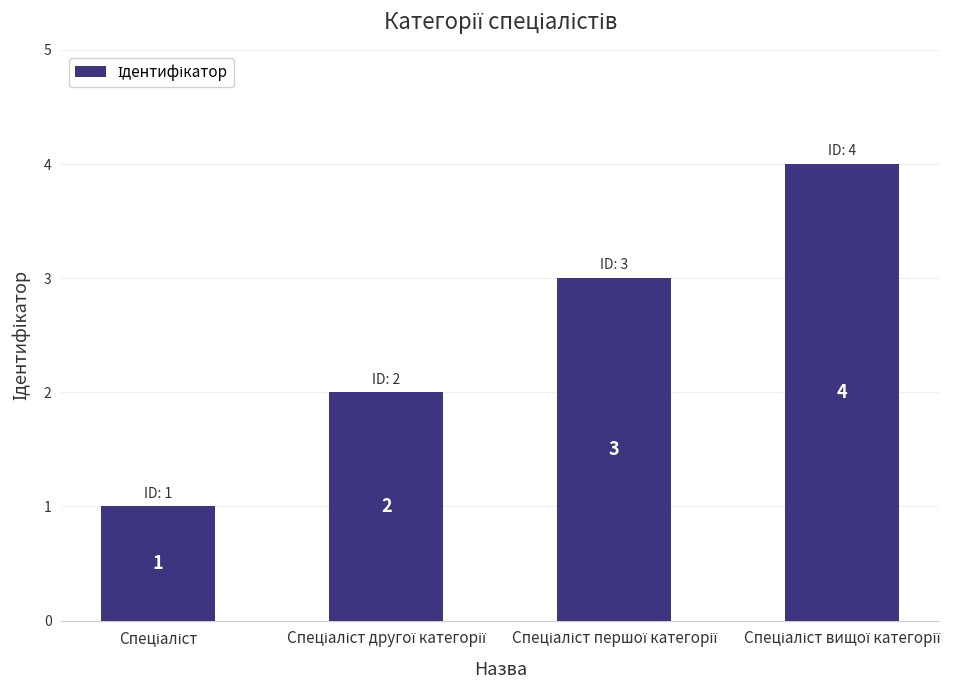

What is the maximum value shown in the chart?

4